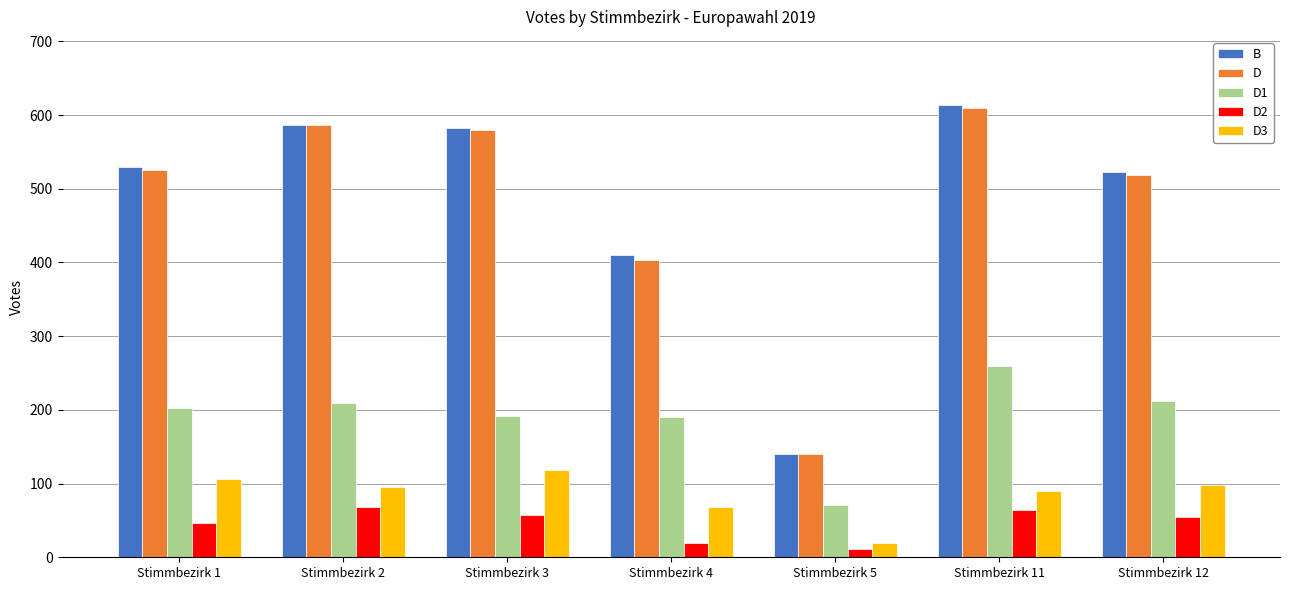

The value of D at Stimmbezirk 5 is 140. True or false?

True